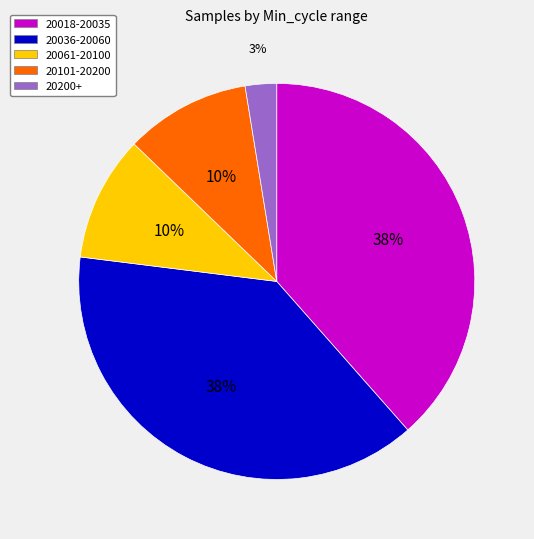

Which has a higher value, 20036-20060 or 20200+?

20036-20060